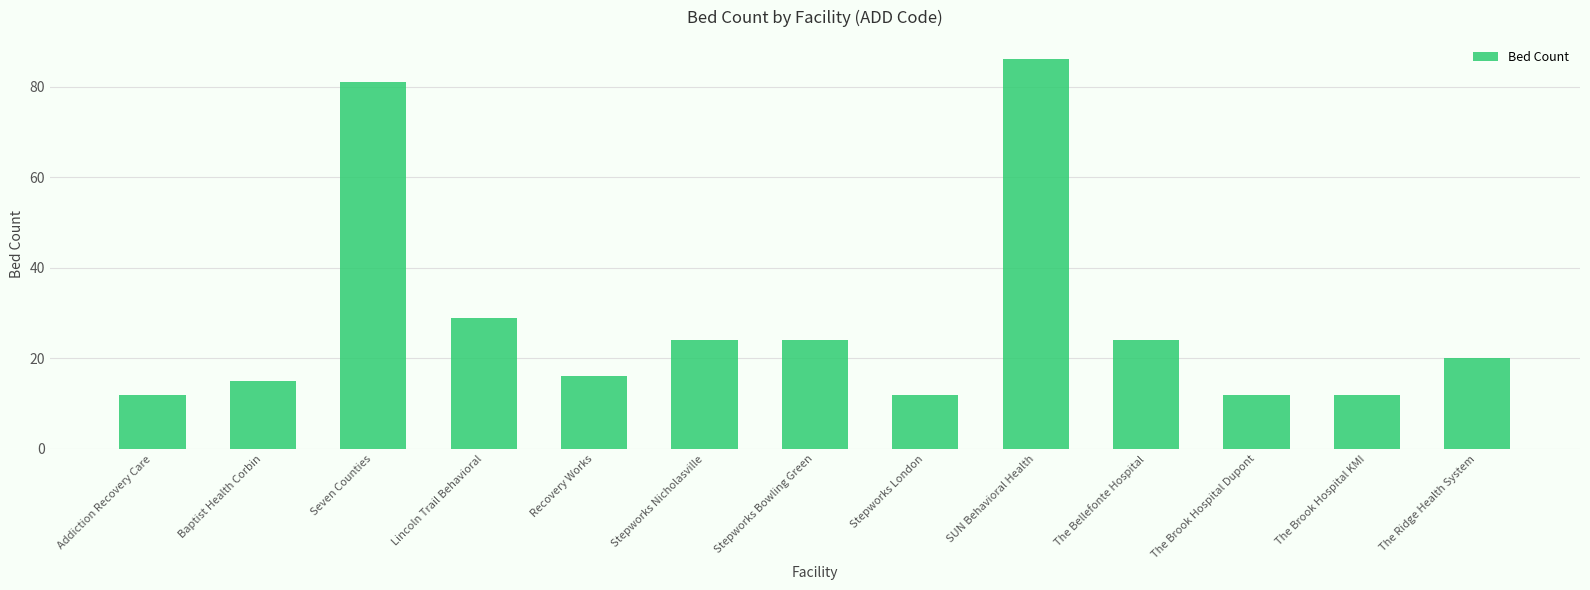

How many data points are less than 20?

6